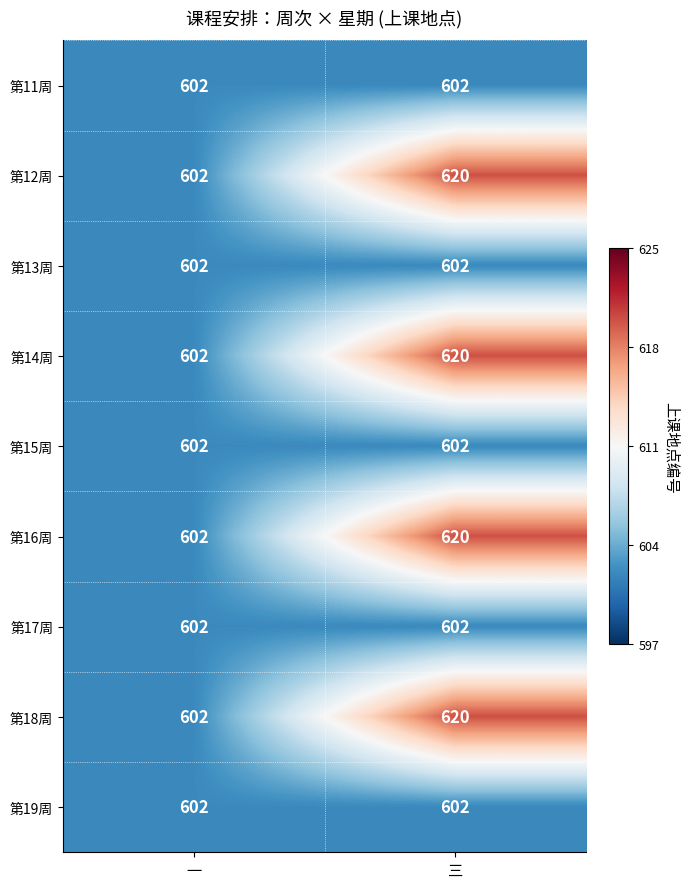

How many distinct data groups are displayed?

9